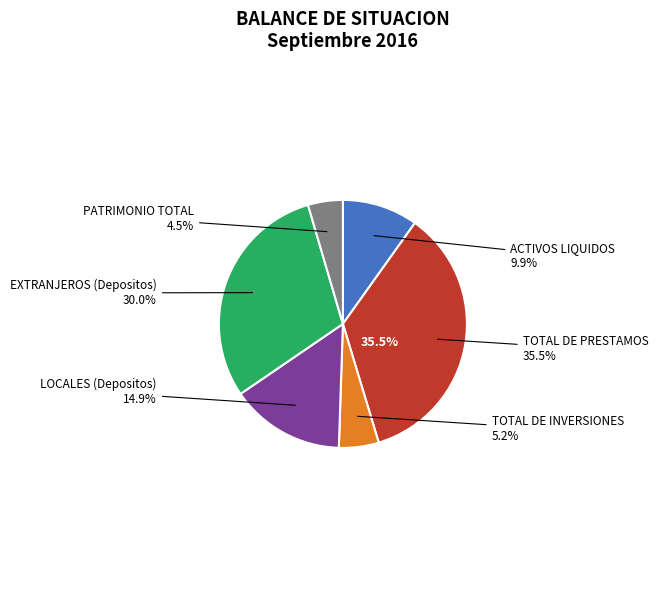

Does any single category account for the majority?

No